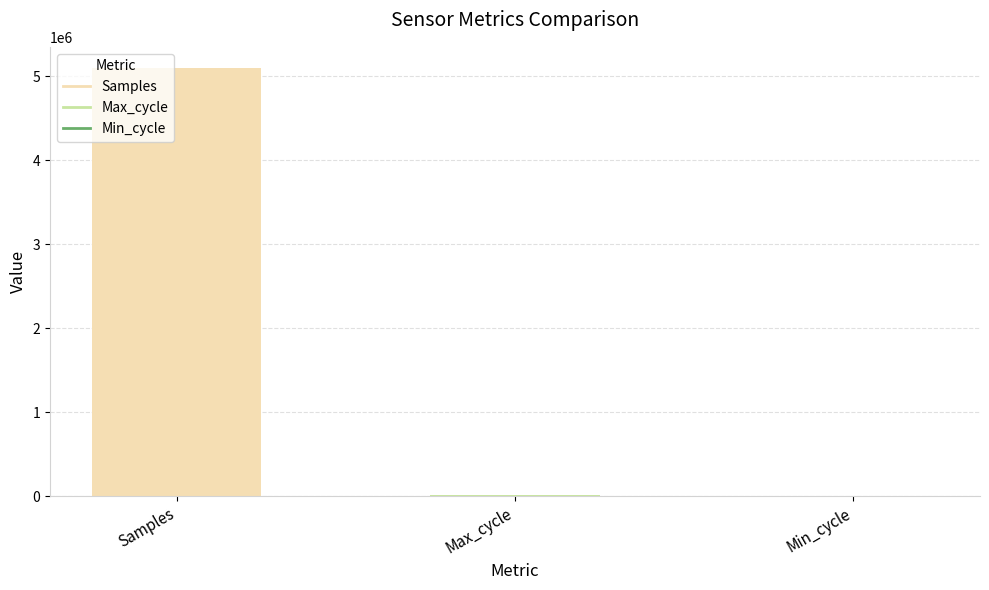

What is the maximum value for Samples?

5097502